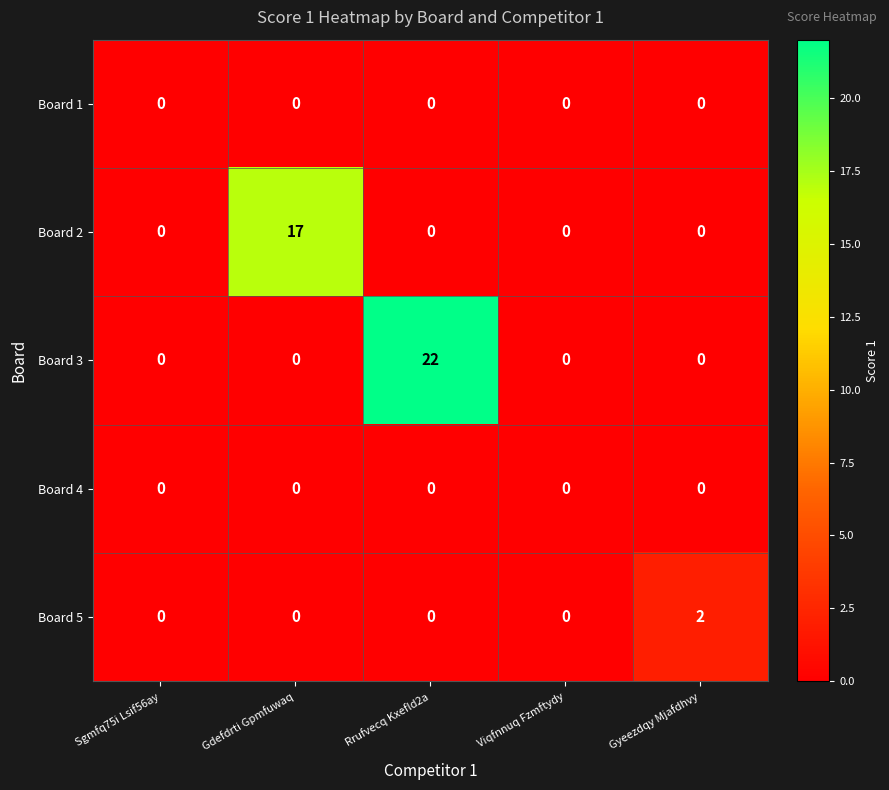

Which series has the largest total across all categories?

Board 3